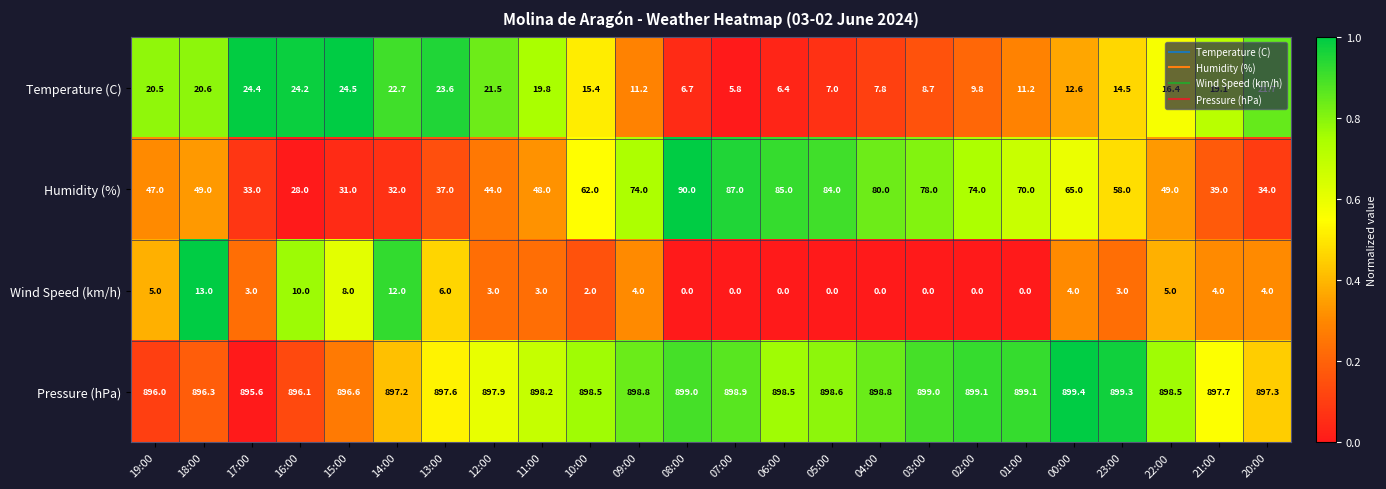

At 17:00, list the series in order from smallest to largest.

Wind Speed (km/h), Temperature (C), Humidity (%), Pressure (hPa)